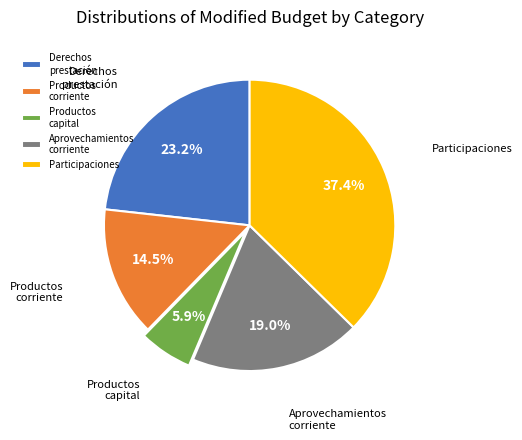

Count the number of slices in the pie.

5